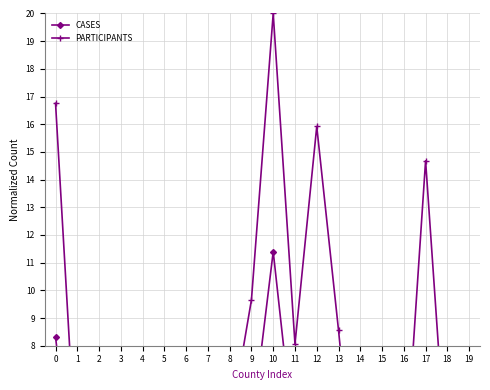

What are all the series names shown in the legend?

CASES, PARTICIPANTS